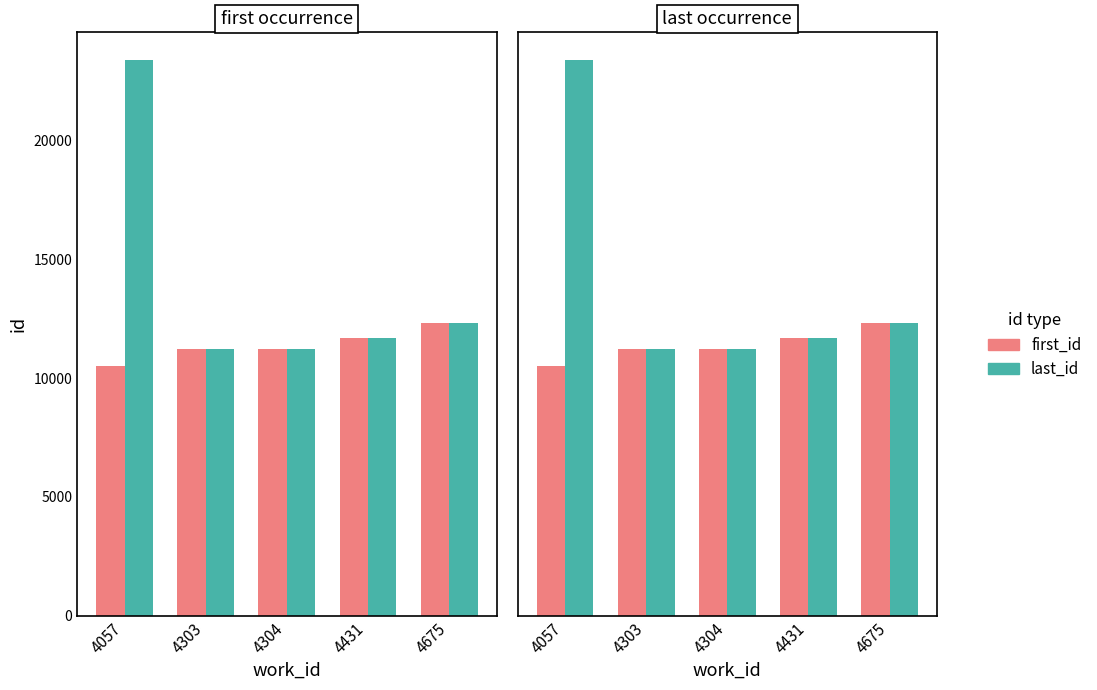

Does the chart contain any negative values?

No